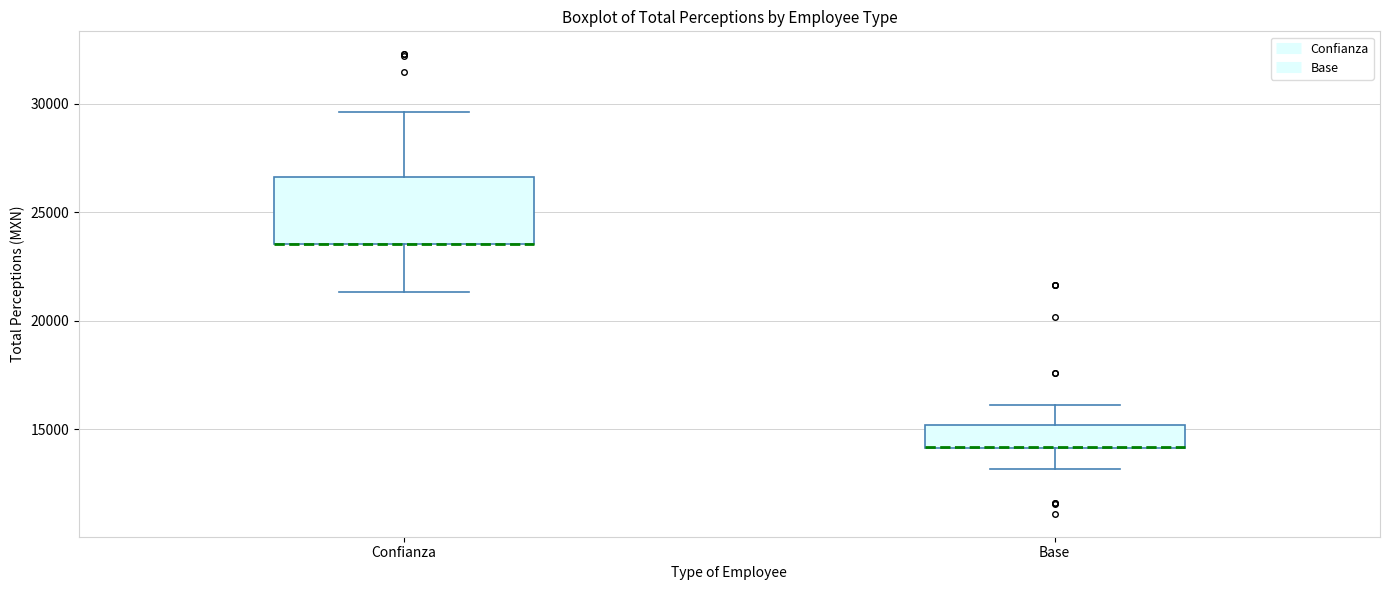

Reading left to right, transcribe this box plot: for each box, give where its median line is, the range the box spans, and where its two whiskers end, as read against the y-axis. The values are not printed on the chart, so give them approximately, as read against the axis.

Confianza: median 23500 (drawn on the box's lower edge), box 23500 to 26500, whiskers 21500 to 29500
Base: median 14000 (drawn on the box's lower edge), box 14000 to 15000, whiskers 13000 to 16000